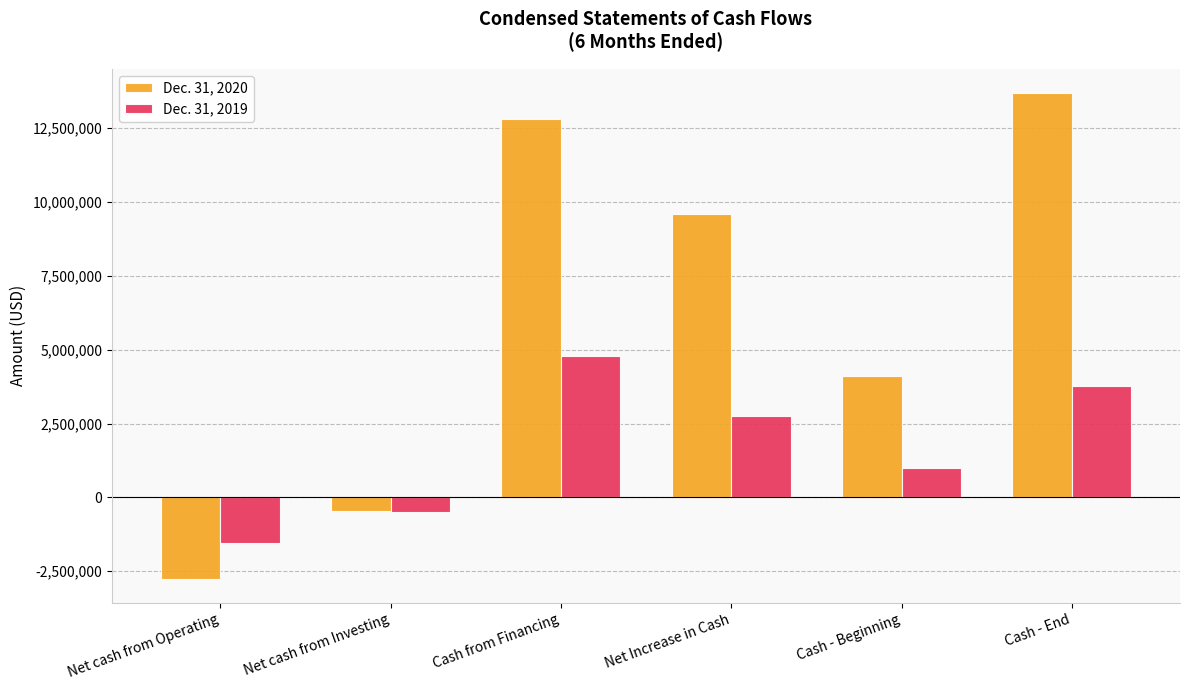

What is the average value of the Dec. 31, 2019 series?

1714736